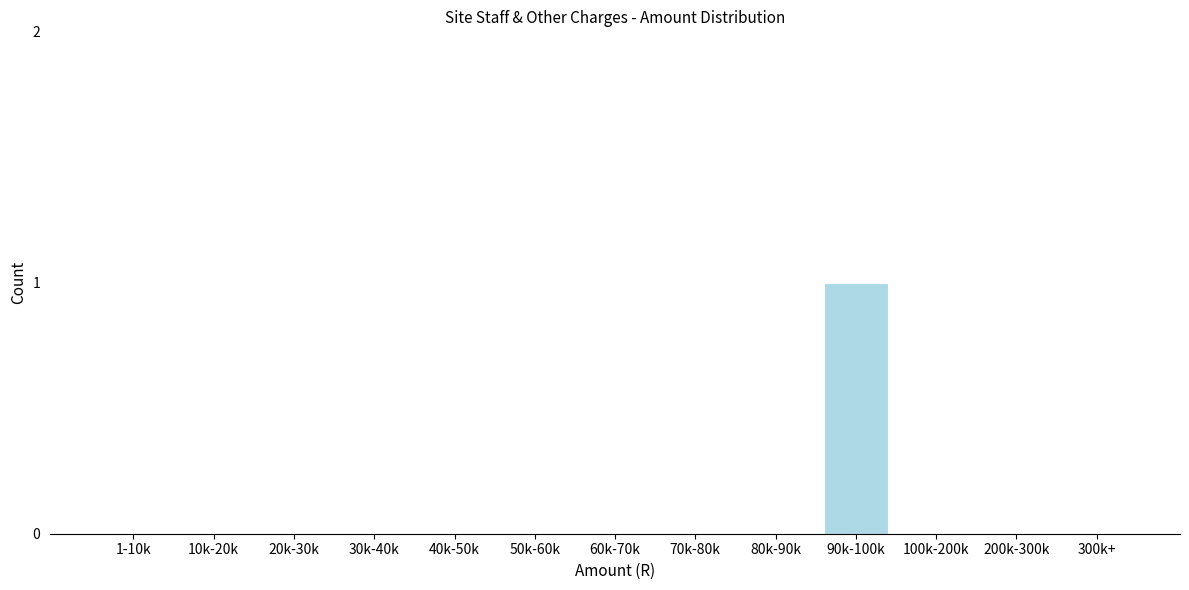

Reading left to right, transcribe all the data shown in this chart.

1-10k=0	10k-20k=0	20k-30k=0	30k-40k=0	40k-50k=0	50k-60k=0	60k-70k=0	70k-80k=0	80k-90k=0	90k-100k=1	100k-200k=0	200k-300k=0	300k+=0